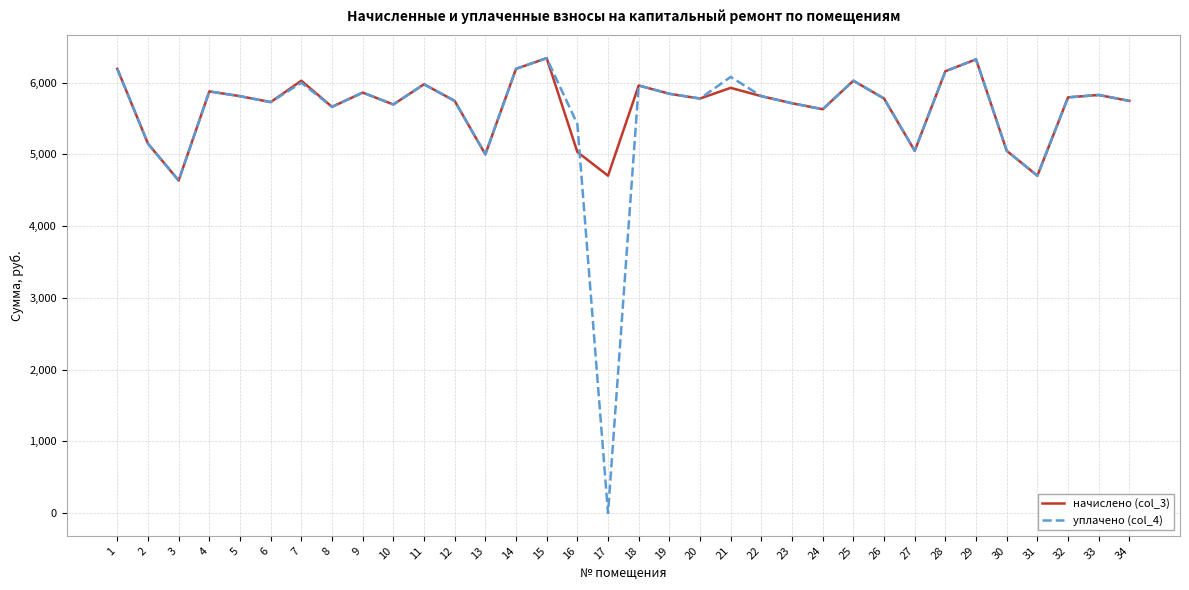

The value of уплачено (col_4) at 8 is 2276.2. True or false?

False